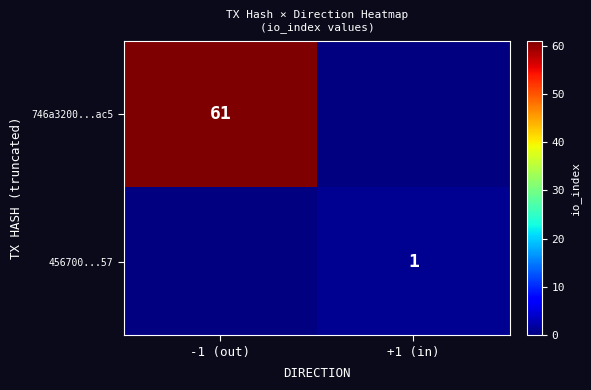

Is the value of 456700...57 at +1 (in) greater than the value of 746a3200...ac5 at -1 (out)?

No